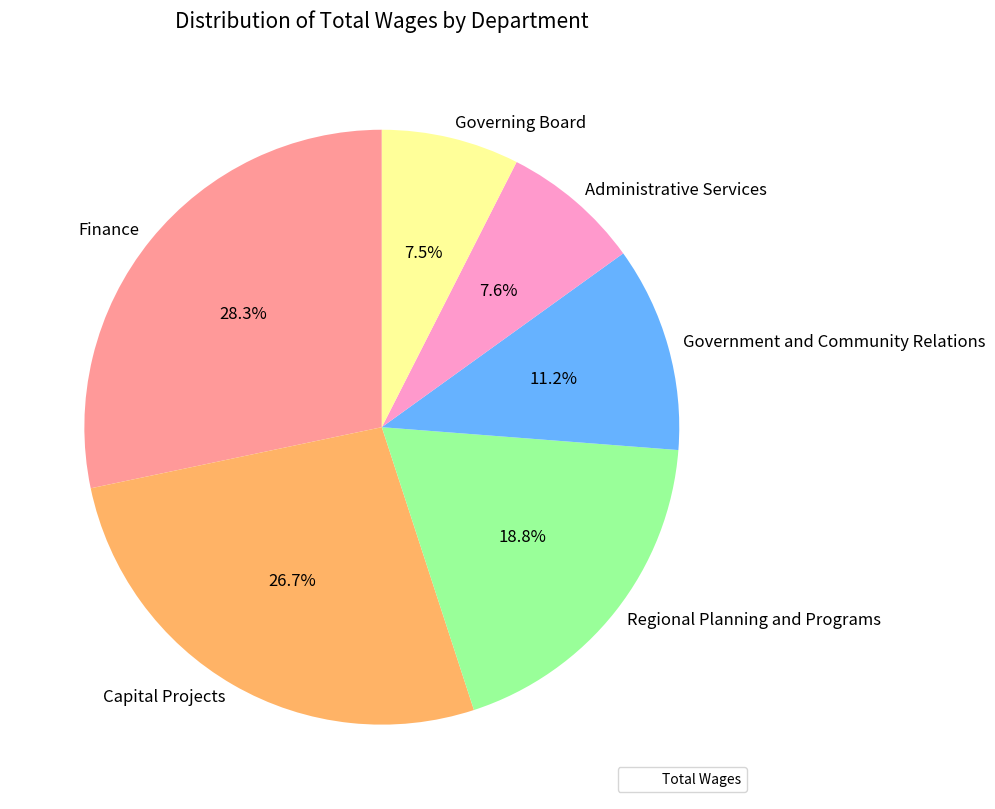

To the nearest percent, what is the difference between the largest and smallest slice percentages?

21%